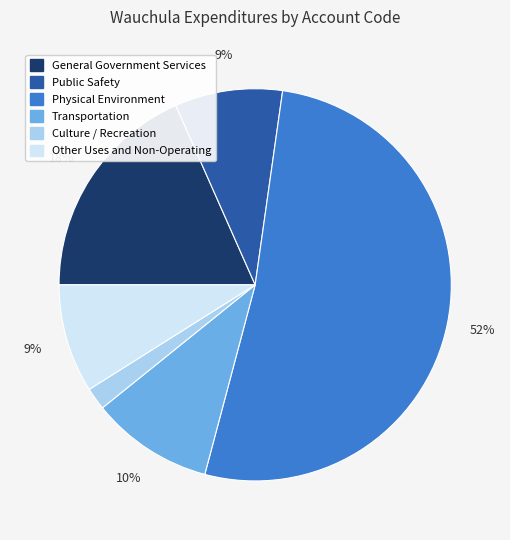

Approximately how many times larger is the value at General Government Services compared to Transportation?

1.8